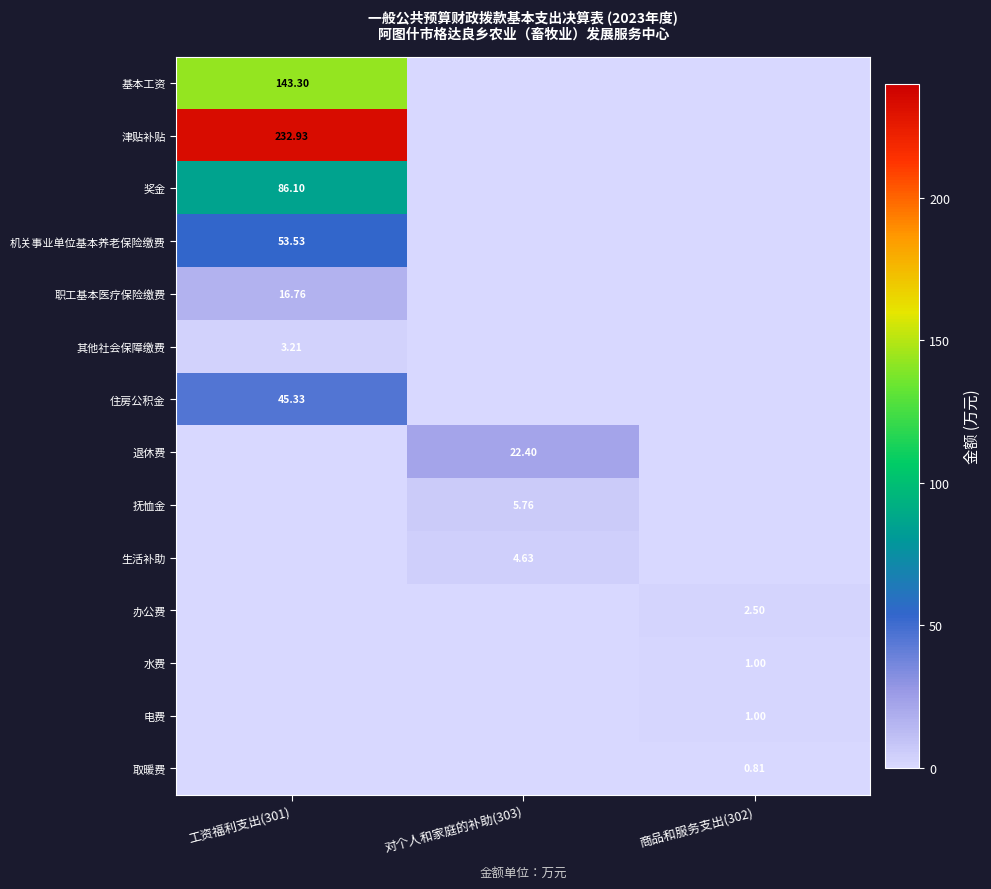

Between 对个人和家庭的补助(303) and 工资福利支出(301), which is larger?

工资福利支出(301)